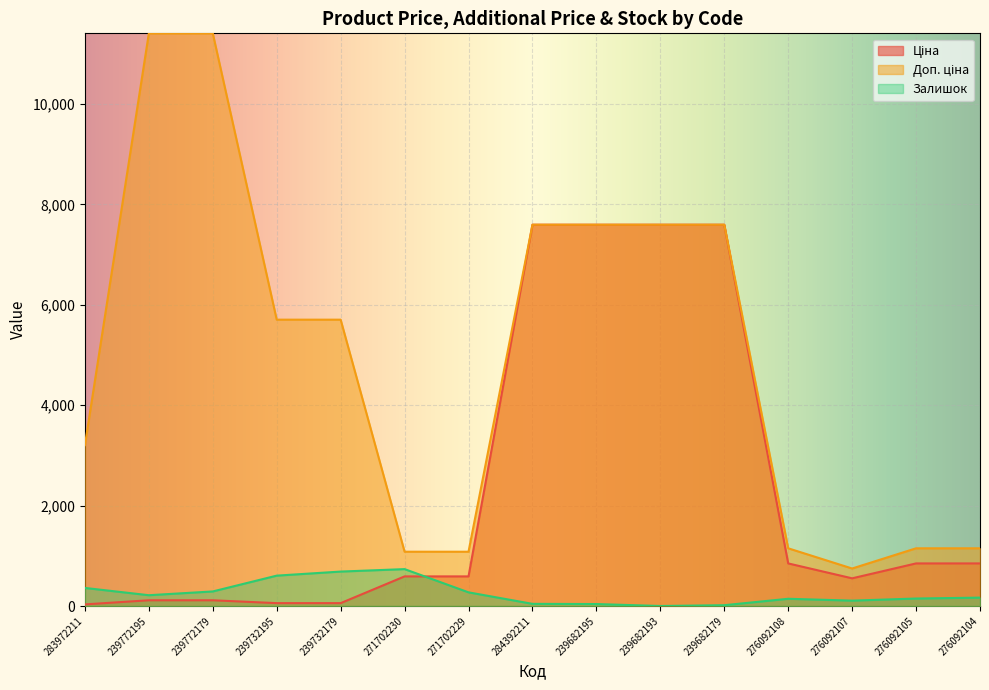

What is the label of the 8th point from the left?

284392211